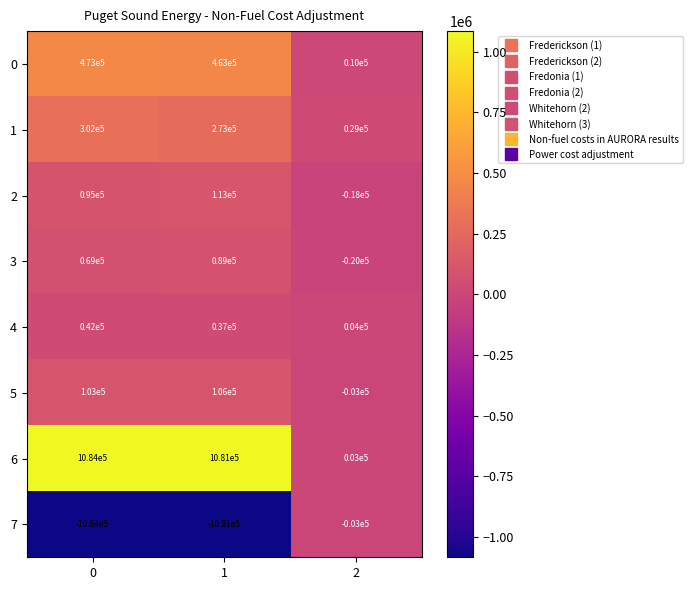

What is the difference between the 3 values at 0 and 2?

89000